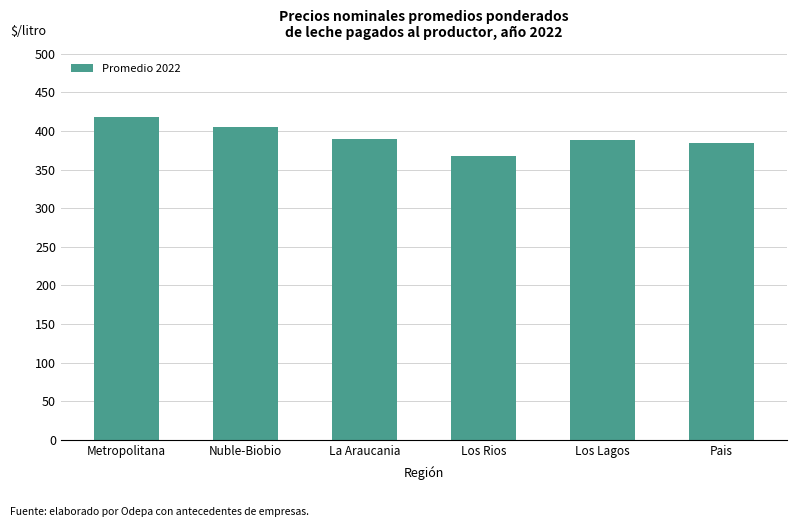

Does the chart contain any negative values?

No